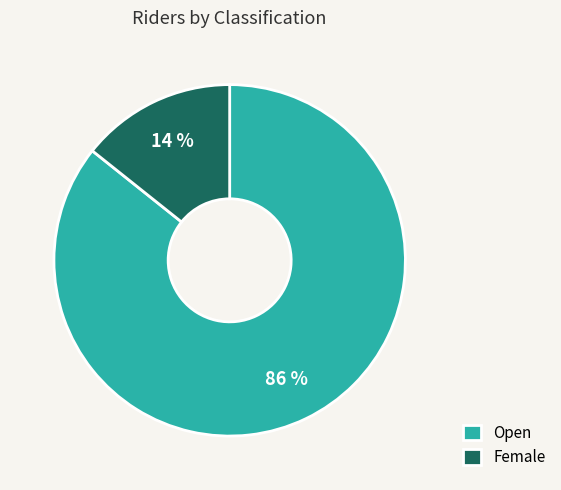

Is it true that Female is 9% of the pie?

False